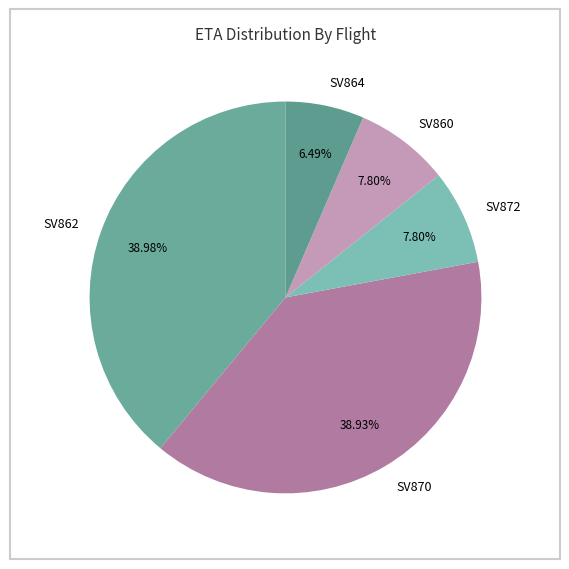

What is the ratio of the value at SV862 to the value at SV872?

5.0